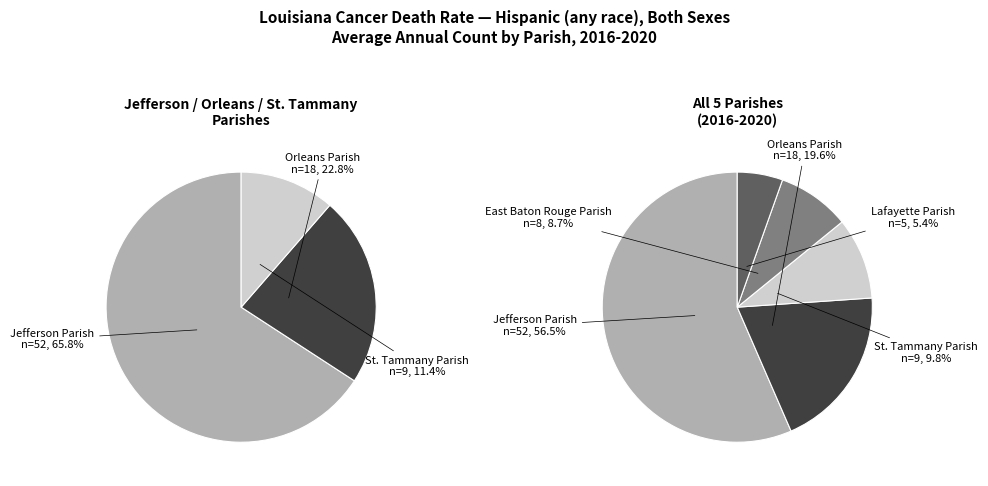

How many slices are in this pie chart?

5